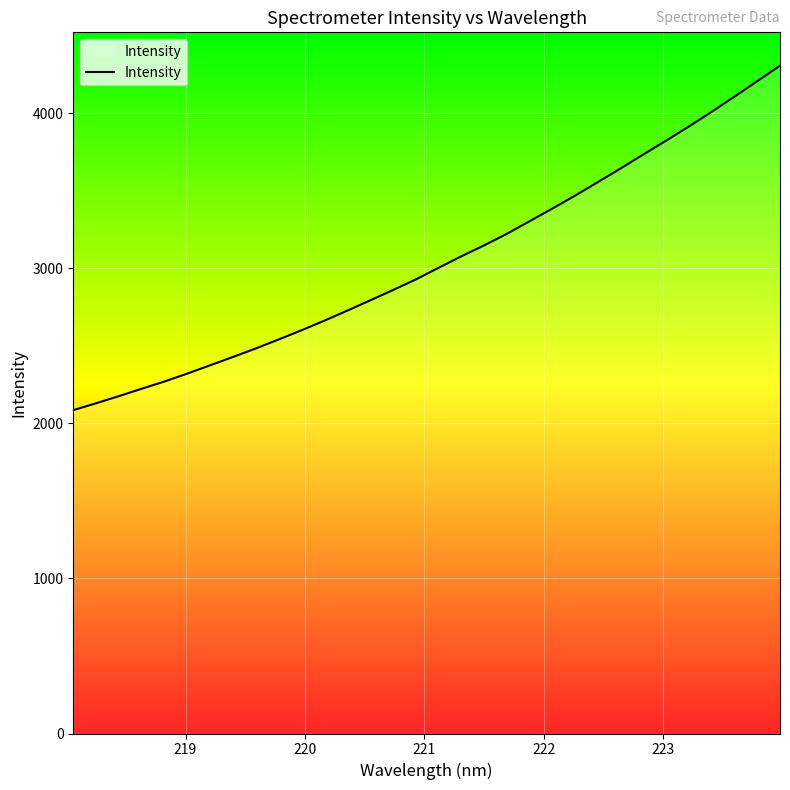

What is the maximum value shown in the chart?

4305.4